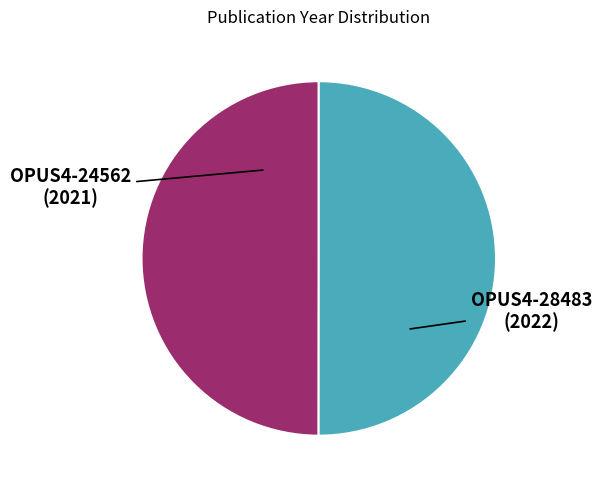

Combined, do OPUS4-28483 and OPUS4-24562 account for over 50%?

Yes